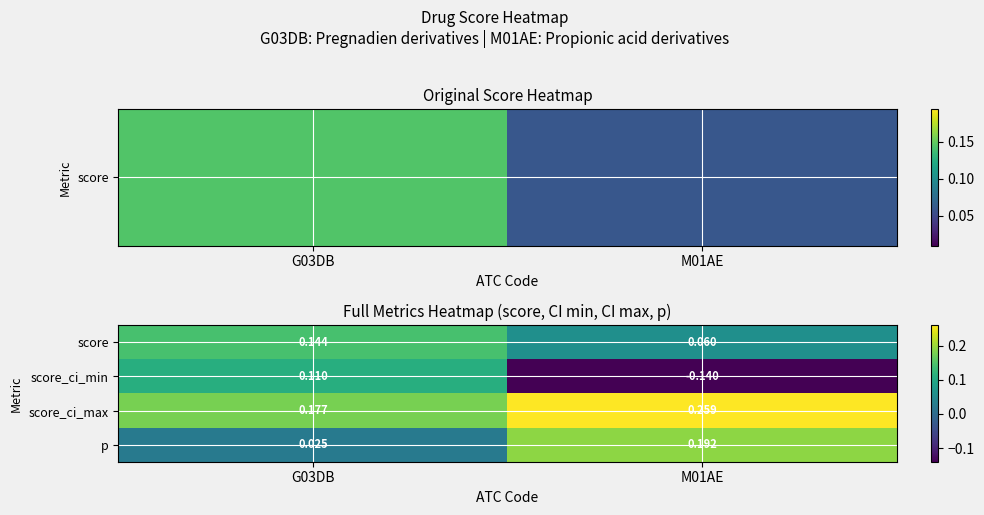

Between G03DB and M01AE, which series saw the biggest shift?

score_ci_min